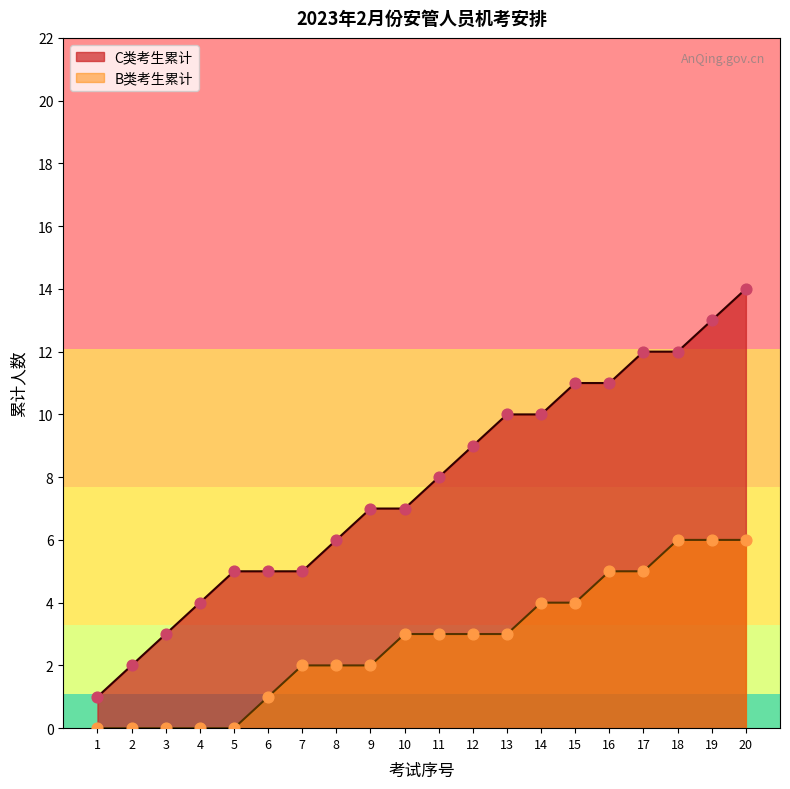

Is the value of C类考生累计 at 6 greater than the value of B类考生累计 at 1?

Yes